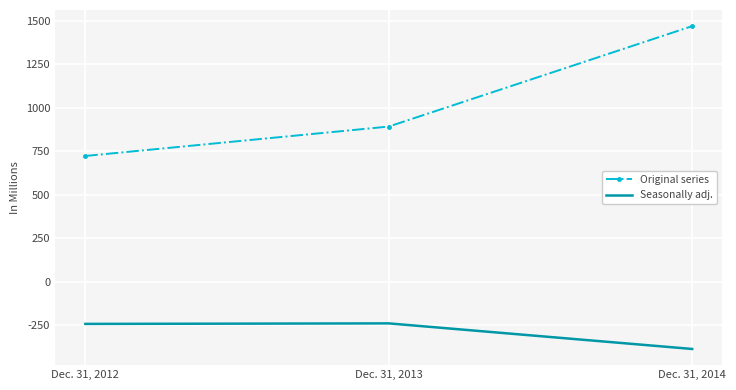

Read the Original series value at Dec. 31, 2013.

891